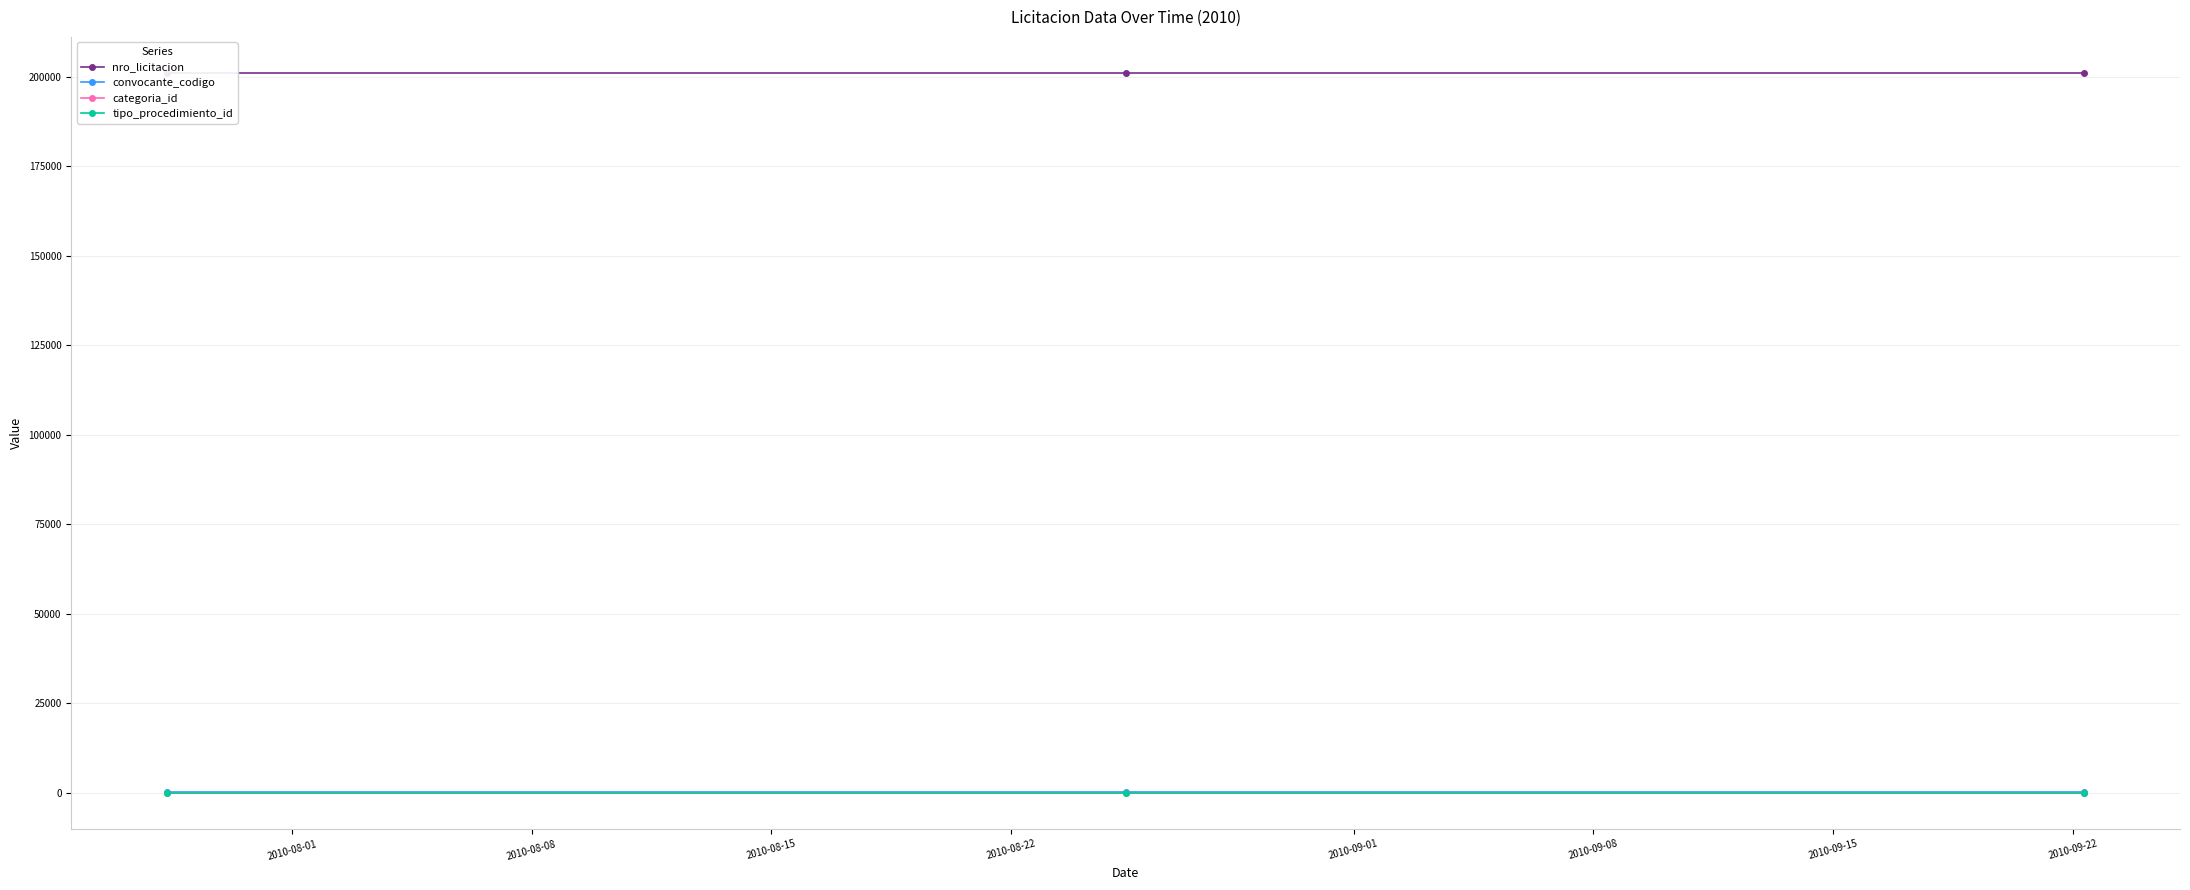

How many series are shown in this chart?

4